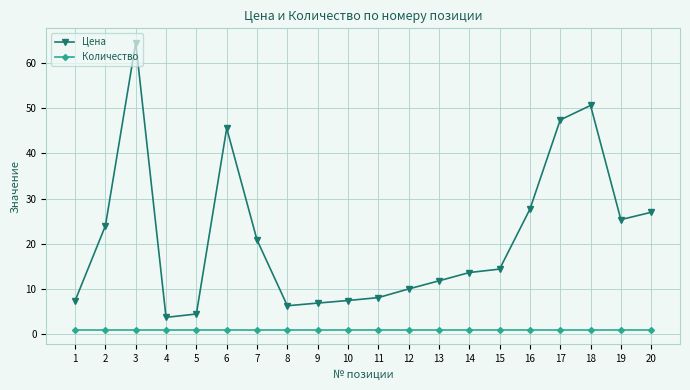

What is the total value across all series at 15?

15.4